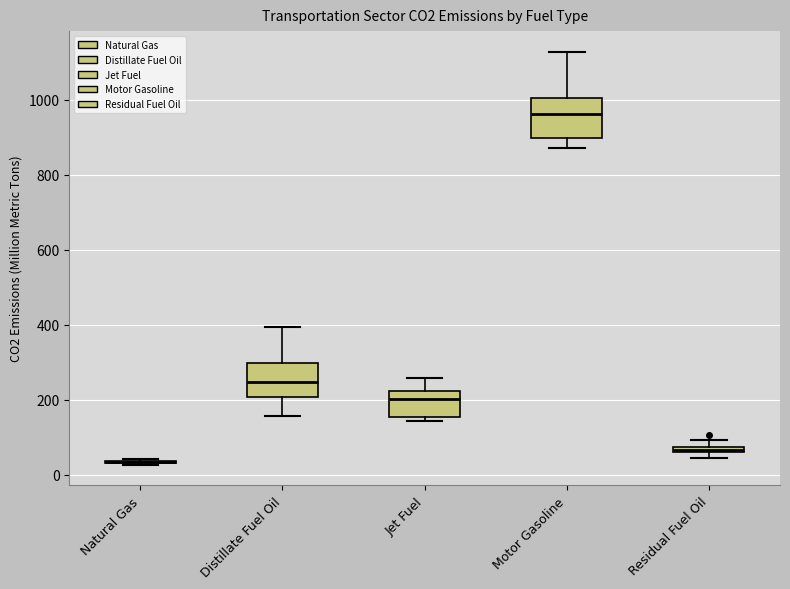

Where is the upper edge of the box for Jet Fuel on the y-axis? The values are not printed on the chart, so give them approximately, as read against the axis.

220